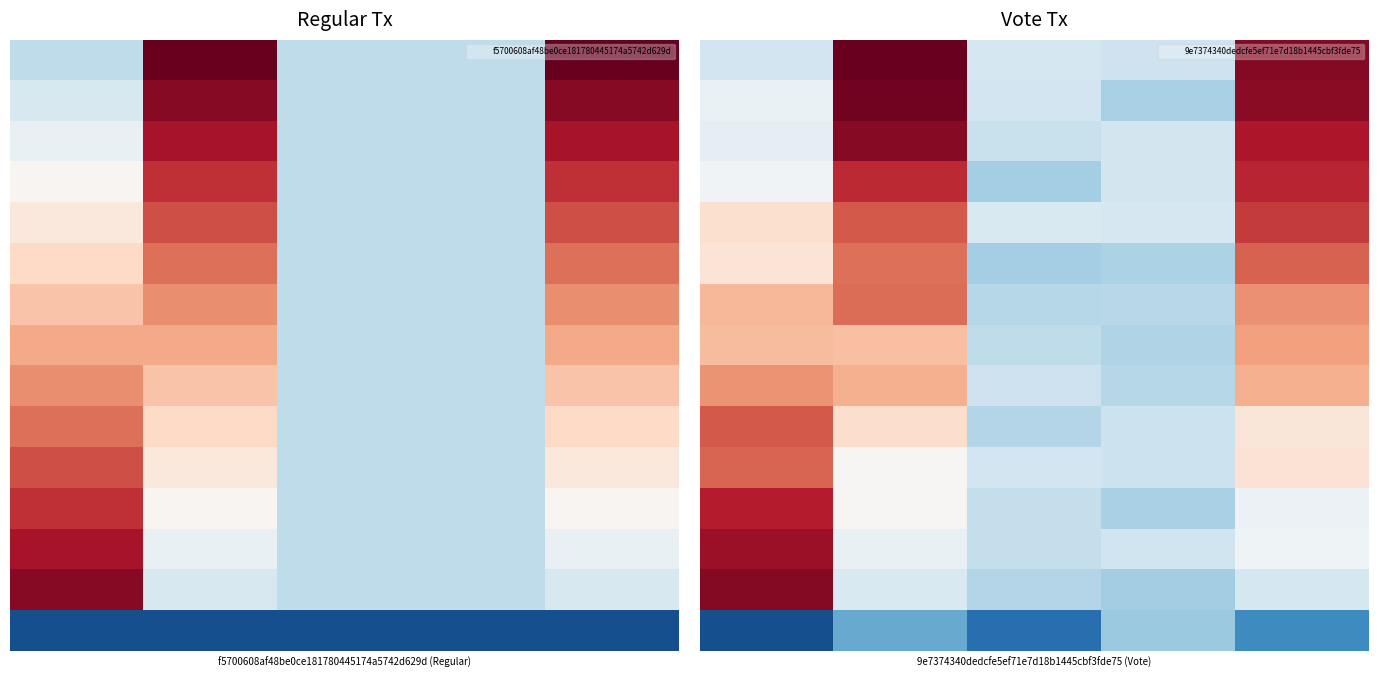

How many distinct data groups are displayed?

15